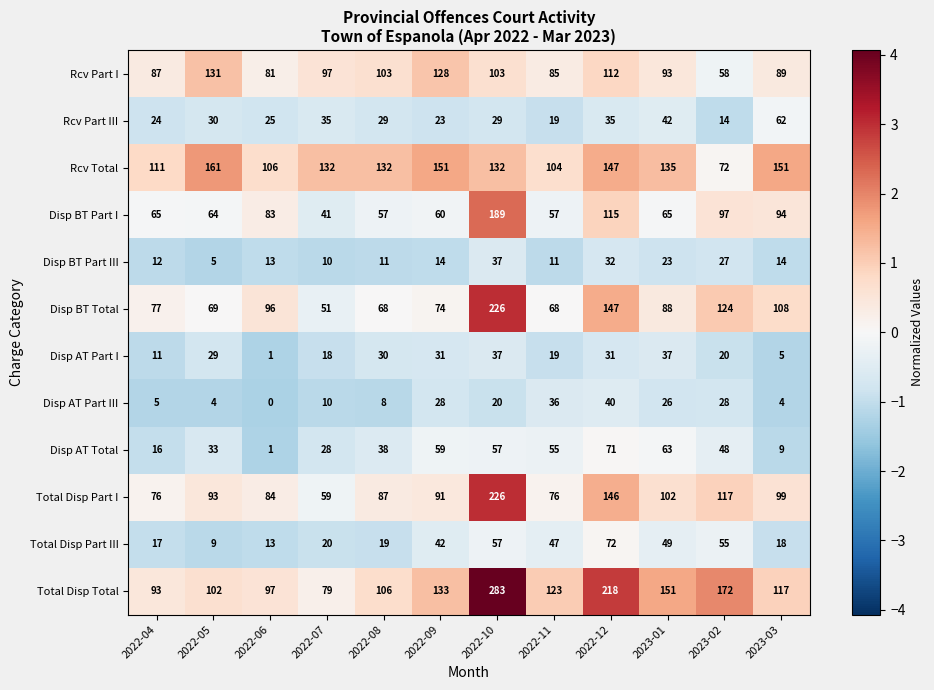

What is the sum of the Disp AT Total values at 2022-06 and 2023-02?

49